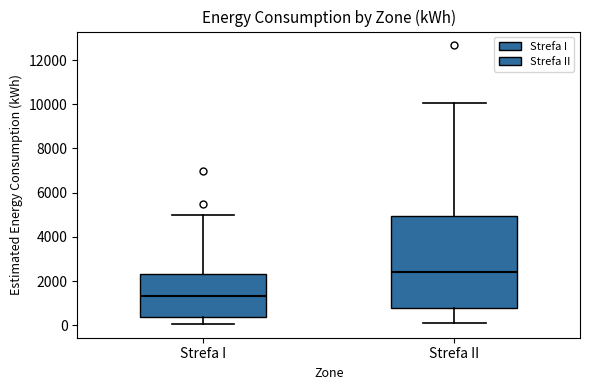

Where does the lower whisker of the box for Strefa I end on the y-axis? The values are not printed on the chart, so give them approximately, as read against the axis.

0